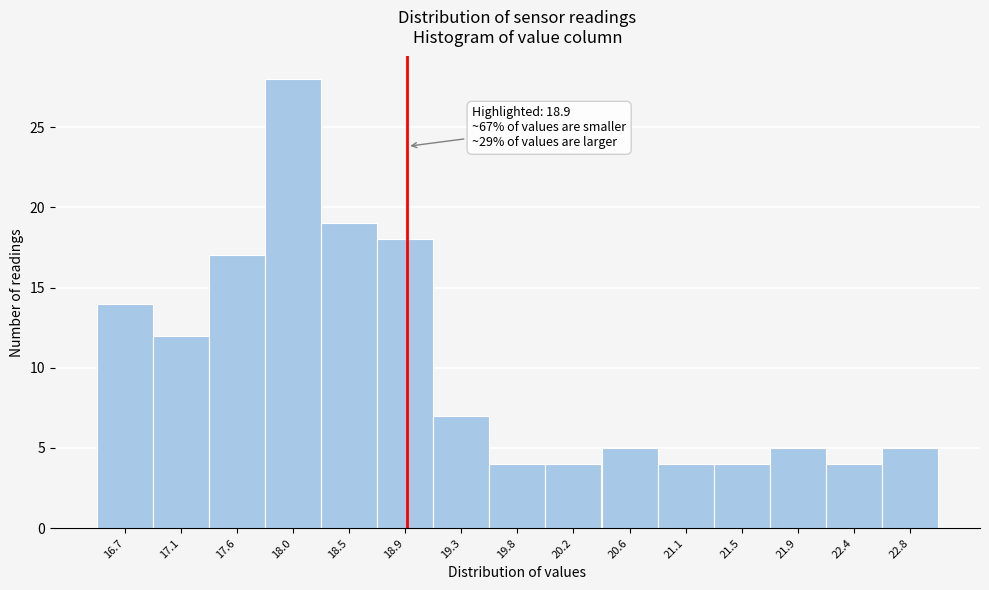

Over which range of the x-axis is the bar tallest?

17.80 to 18.25